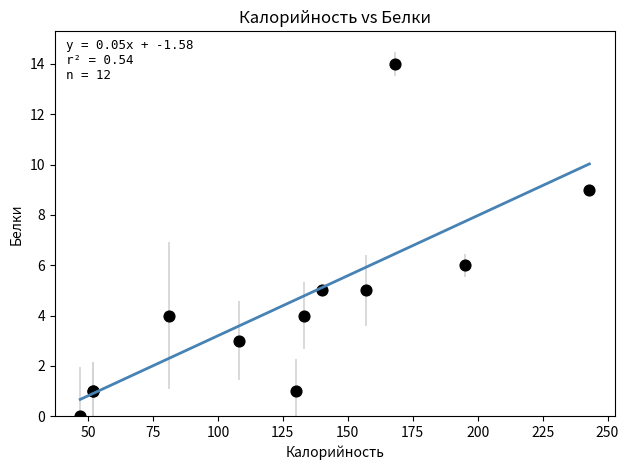

What Y value in the scatter plot is closest to 7?

6